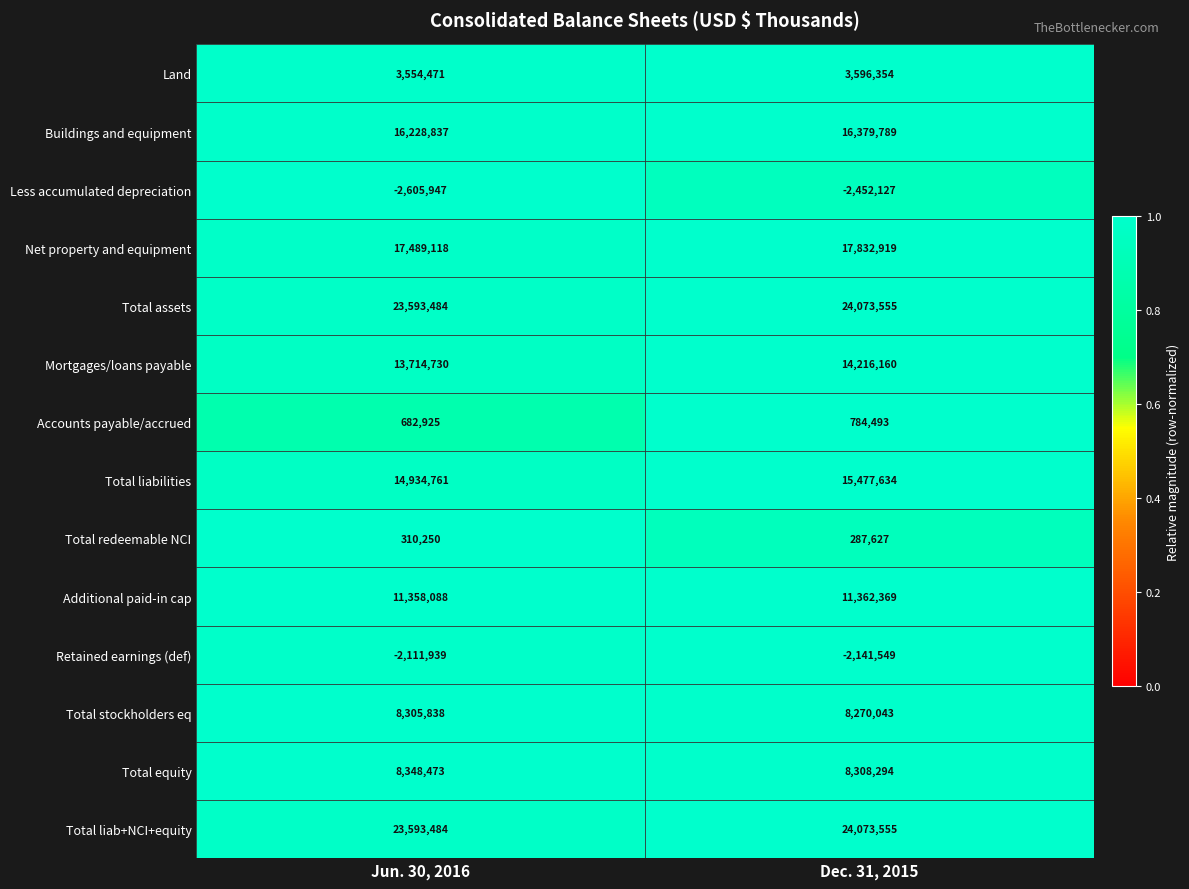

At how many categories does at least one series exceed 0?

2